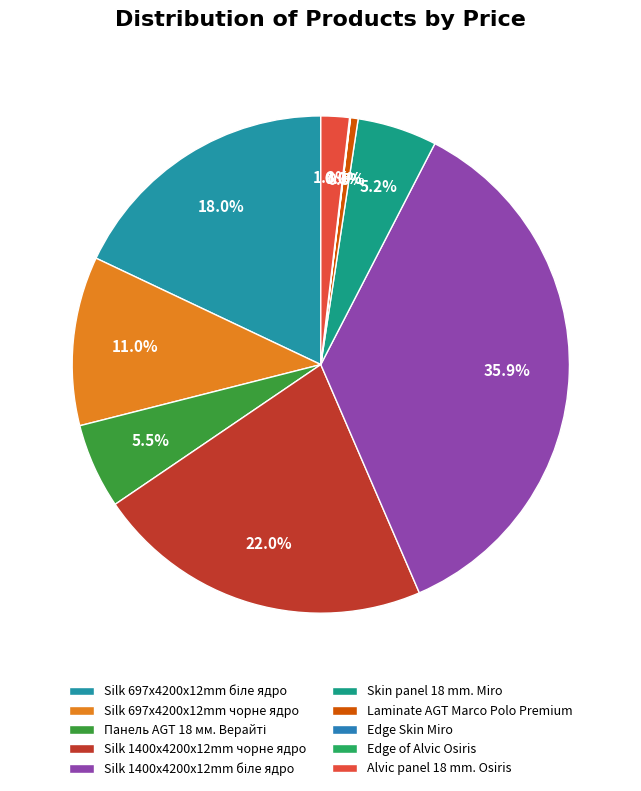

How many slices are in this pie chart?

10